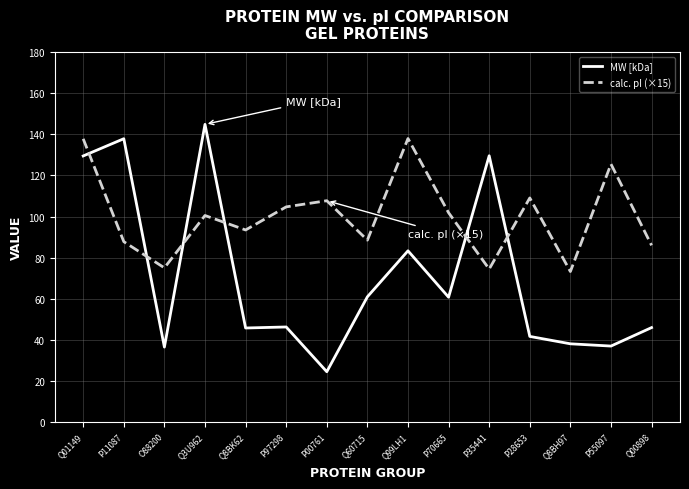

In MW [kDa], how many points are lower than both neighbors (excluding endpoints)?

5